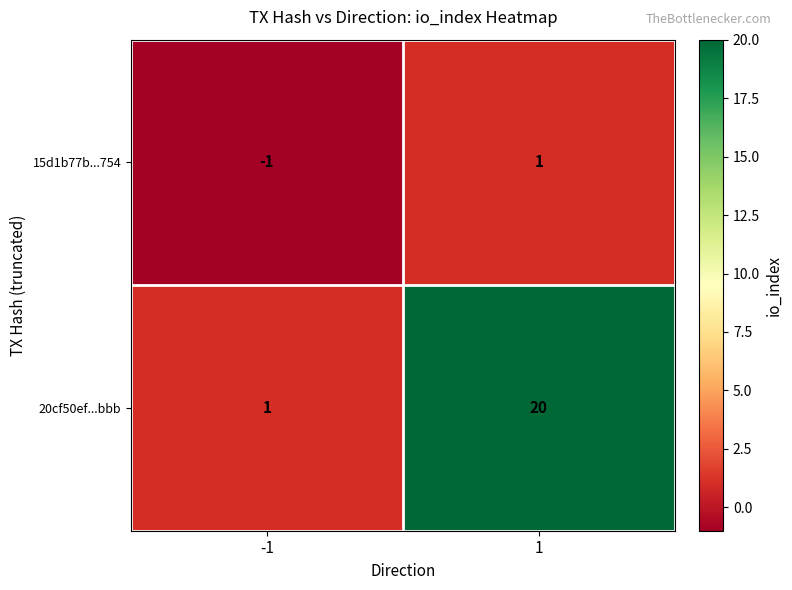

Is it true that 15d1b77b...754 equals -2 at -1?

False